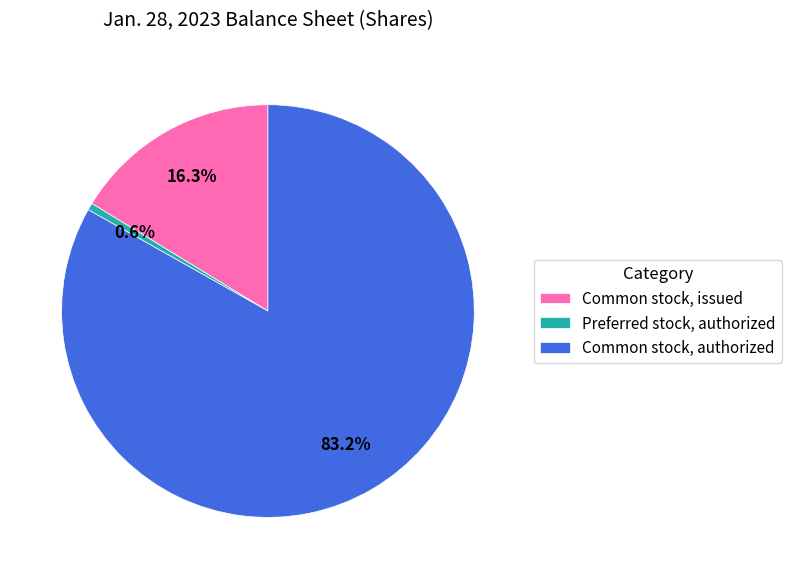

Is there any slice that represents more than half of the pie?

Yes